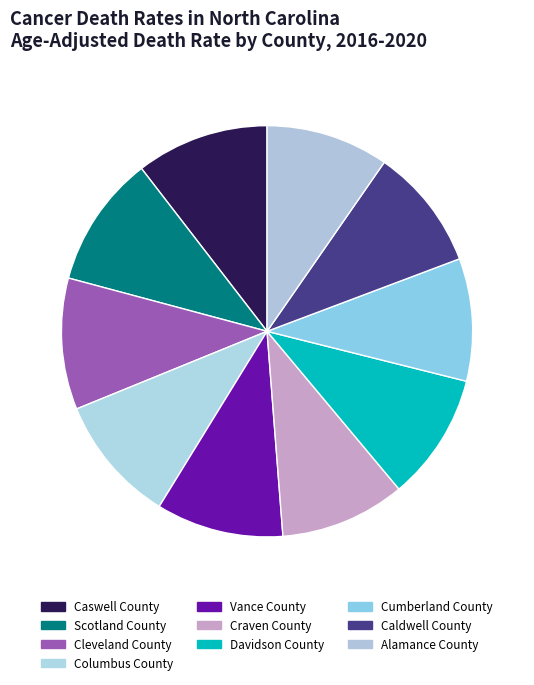

What is the change in value from Columbus County to Cumberland County?

-24.6